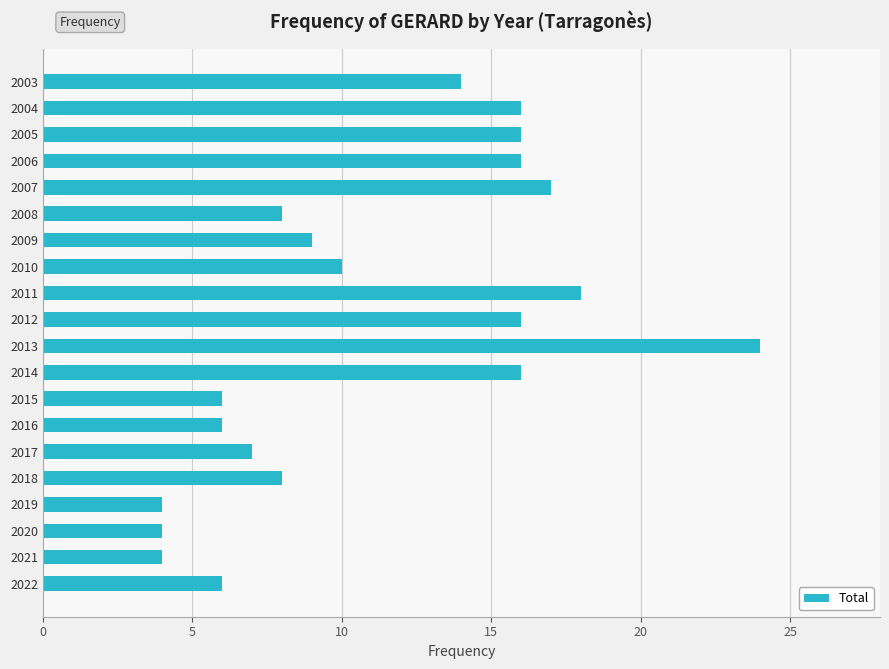

Reading bottom to top, list all the values displayed in this chart.

6	4	4	4	8	7	6	6	16	24	16	18	10	9	8	17	16	16	16	14